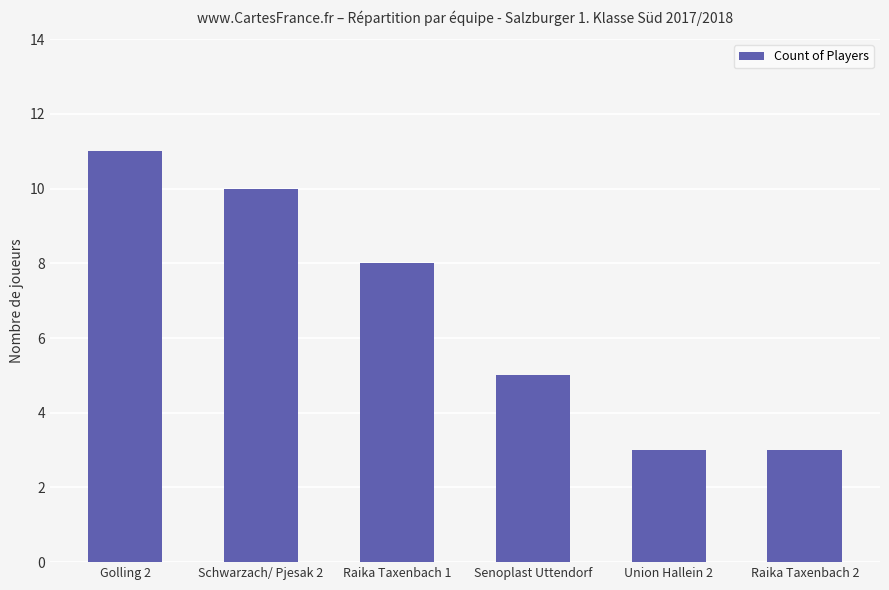

What is the label of the 4th bar from the right?

Raika Taxenbach 1